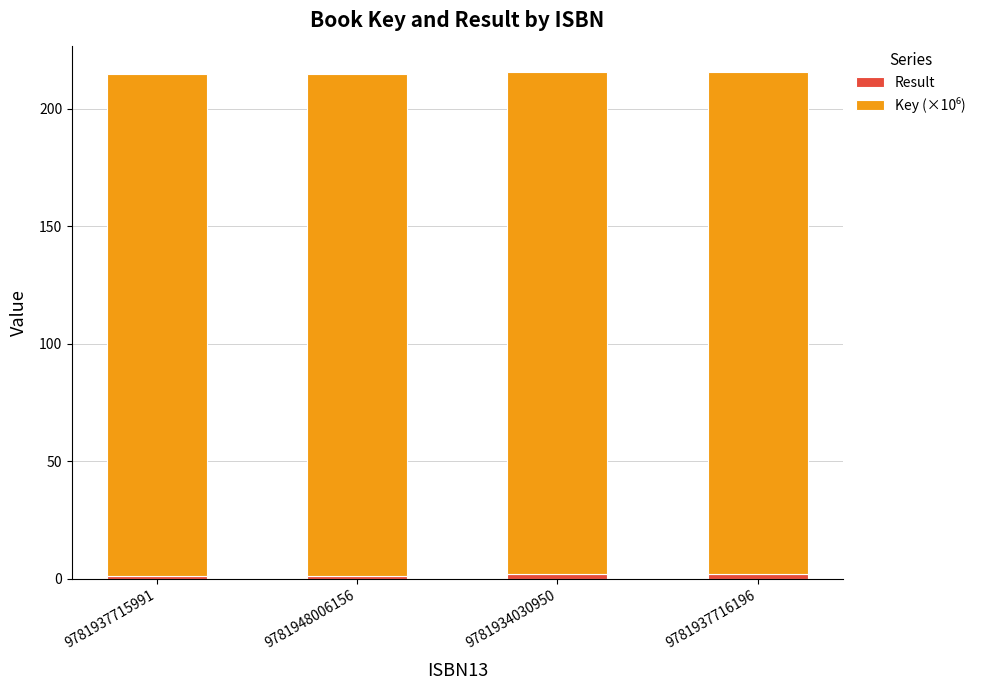

Are the bars grouped side by side (vs. stacked)?

No